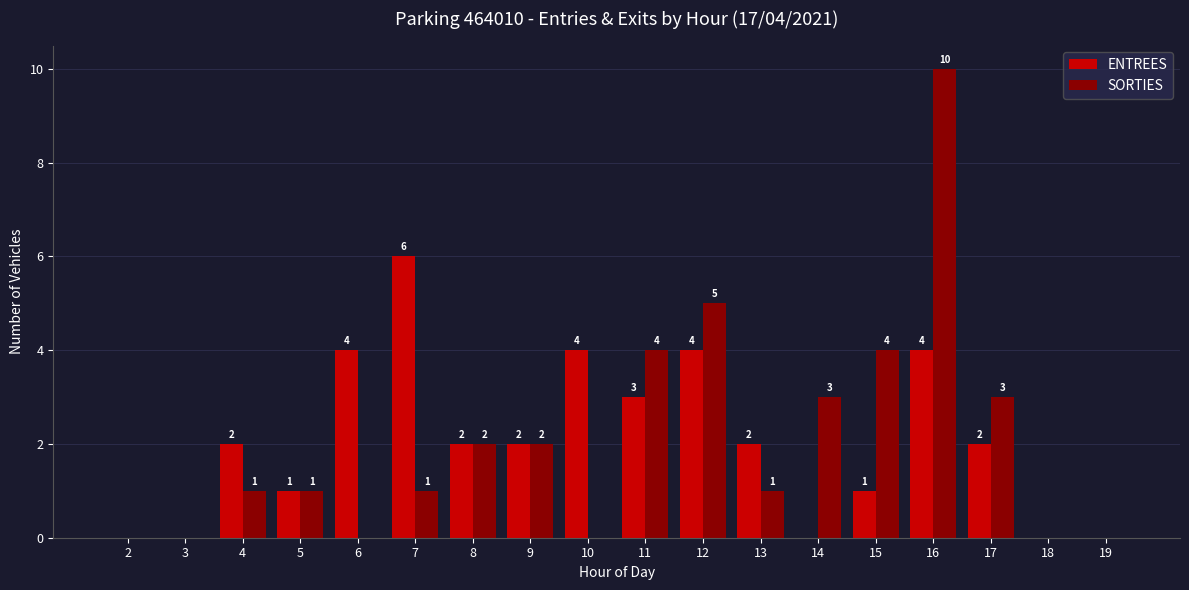

How many SORTIES values are between 0 and 3?

14